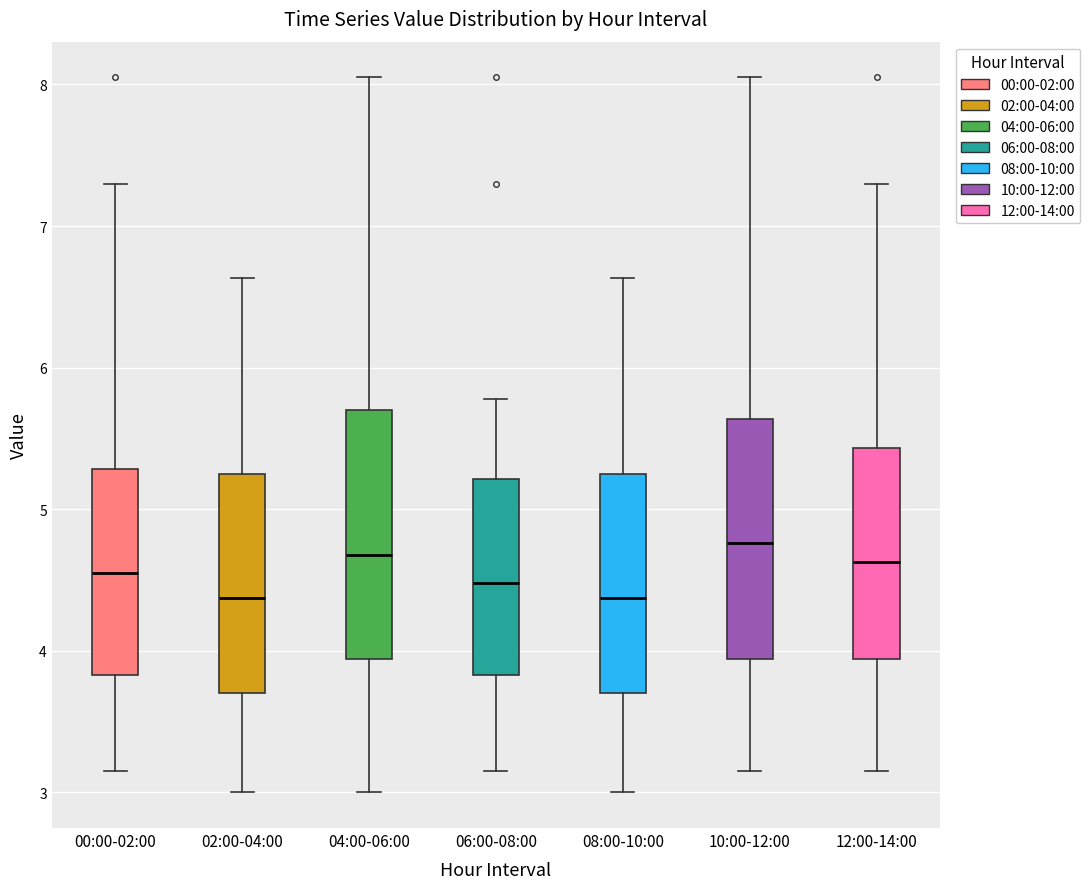

Reading left to right, transcribe this box plot: for each box, give where its median line is, the range the box spans, and where its two whiskers end, as read against the y-axis. The values are not printed on the chart, so give them approximately, as read against the axis.

00:00-02:00: median 4.6, box 3.8 to 5.3, whiskers 3.2 to 7.3
02:00-04:00: median 4.4, box 3.7 to 5.2, whiskers 3.0 to 6.6
04:00-06:00: median 4.7, box 3.9 to 5.7, whiskers 3.0 to 8.1
06:00-08:00: median 4.5, box 3.8 to 5.2, whiskers 3.2 to 5.8
08:00-10:00: median 4.4, box 3.7 to 5.2, whiskers 3.0 to 6.6
10:00-12:00: median 4.8, box 3.9 to 5.6, whiskers 3.2 to 8.1
12:00-14:00: median 4.6, box 3.9 to 5.4, whiskers 3.2 to 7.3